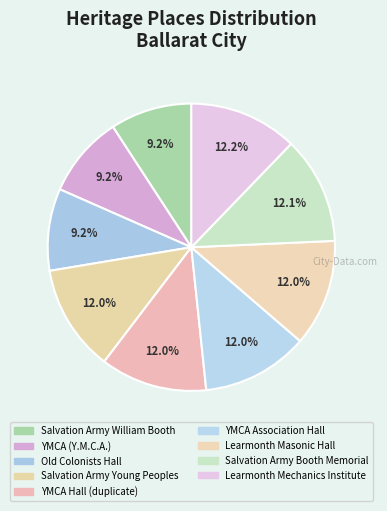

What percentage is the Old Colonists Hall slice, to the nearest percent?

9%